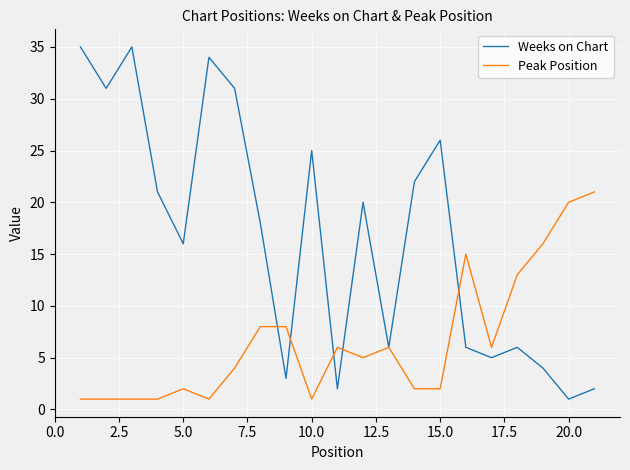

What is the minimum value shown in the chart?

1